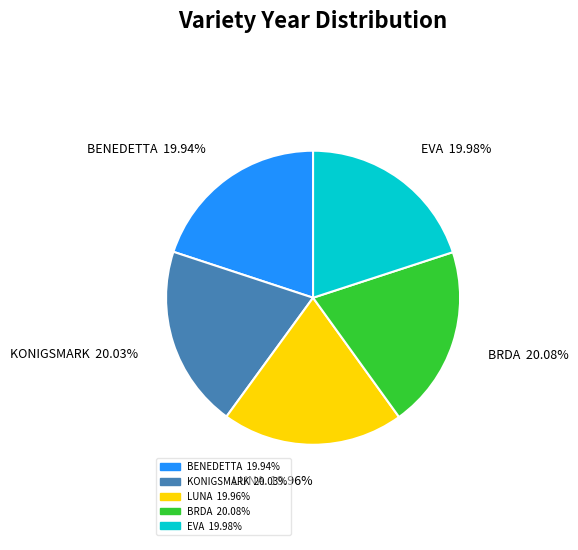

Approximately how many times larger is the value at LUNA compared to KONIGSMARK?

1.0